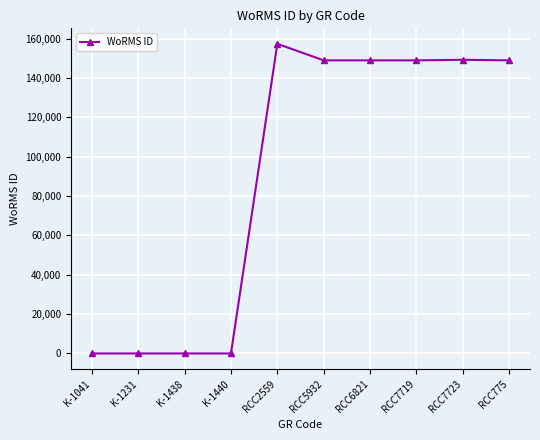

How many categories are shown in the chart?

10